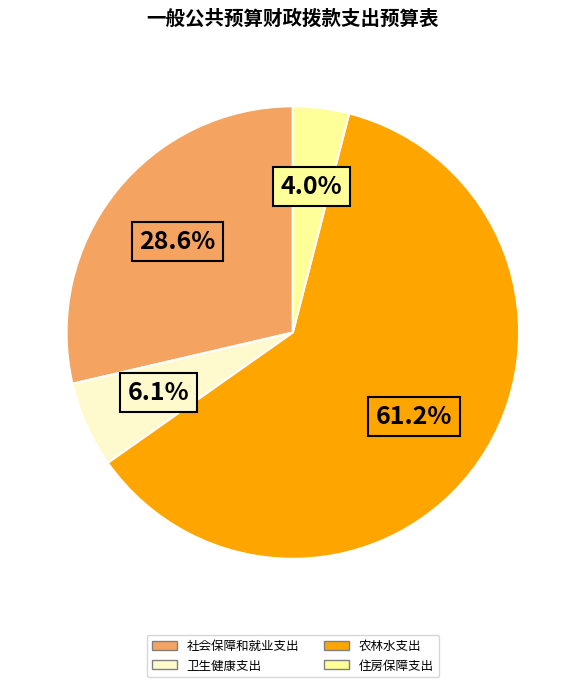

To the nearest percent, what percentage of the pie is 农林水支出?

61%